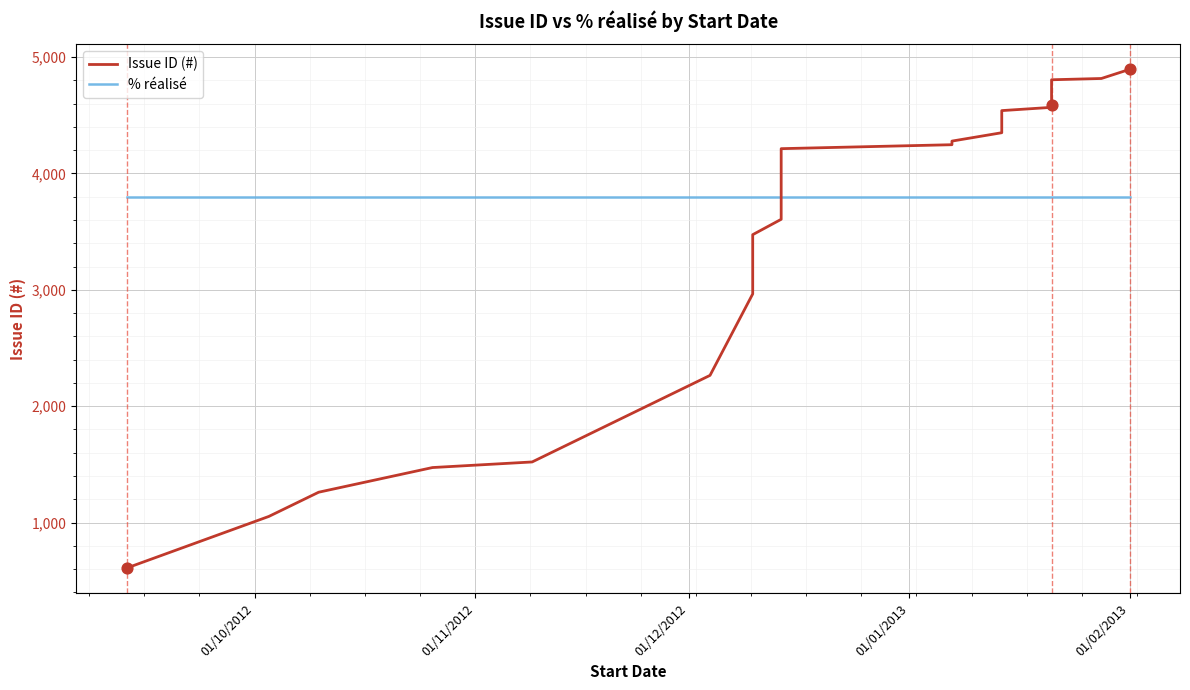

Which series has the largest total across all categories?

Issue ID (#)